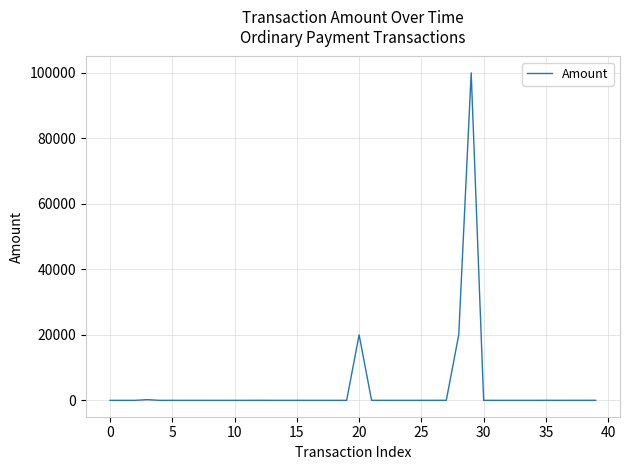

What is the maximum value shown in the chart?

100000.0